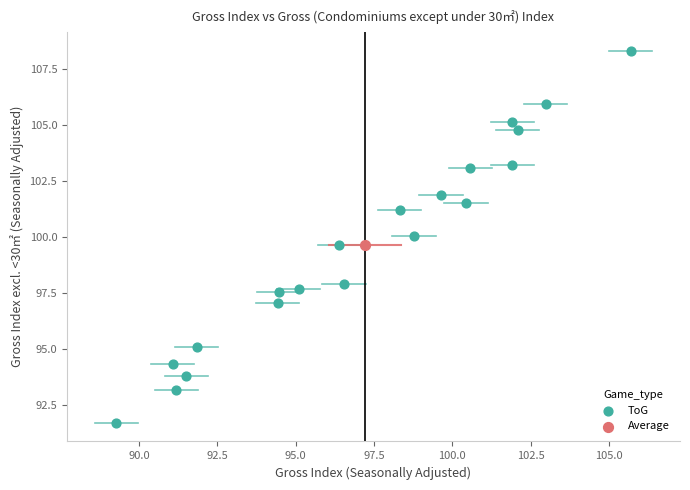

What are all the series names shown in the legend?

ToG, Average